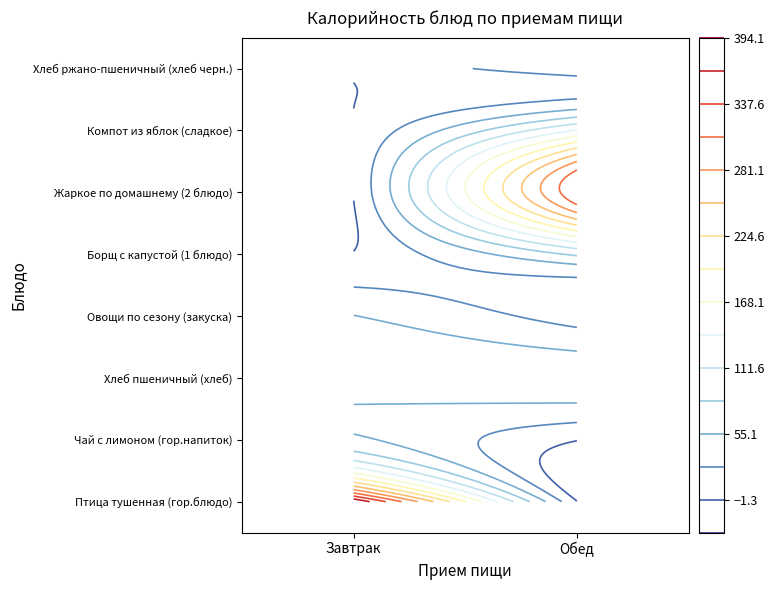

Rank the series by their maximum value, from highest to lowest.

Завтрак, Обед